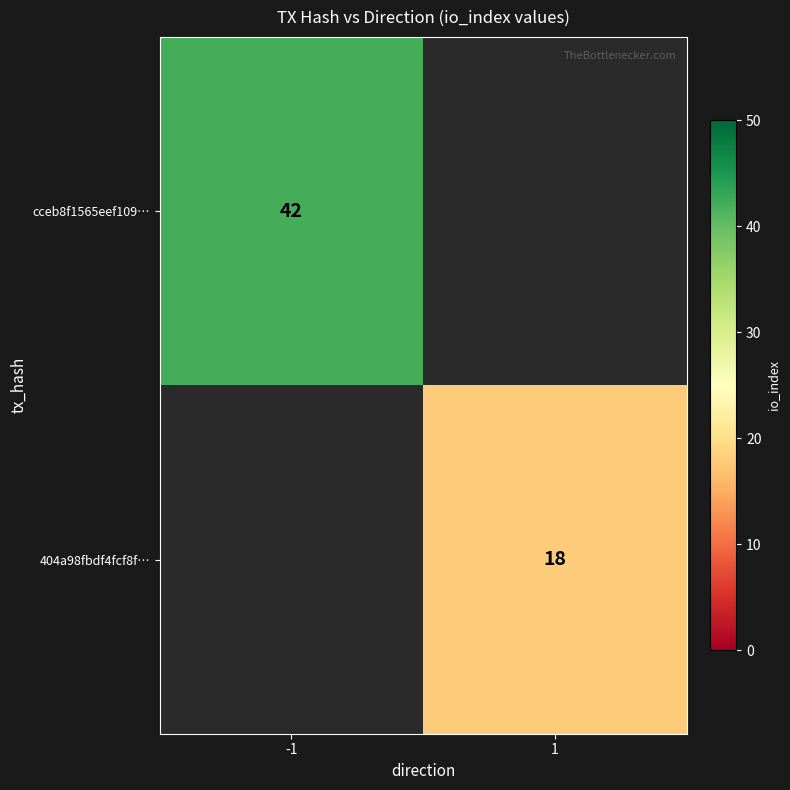

The value of cceb8f1565eef109… at -1 is 42. True or false?

True